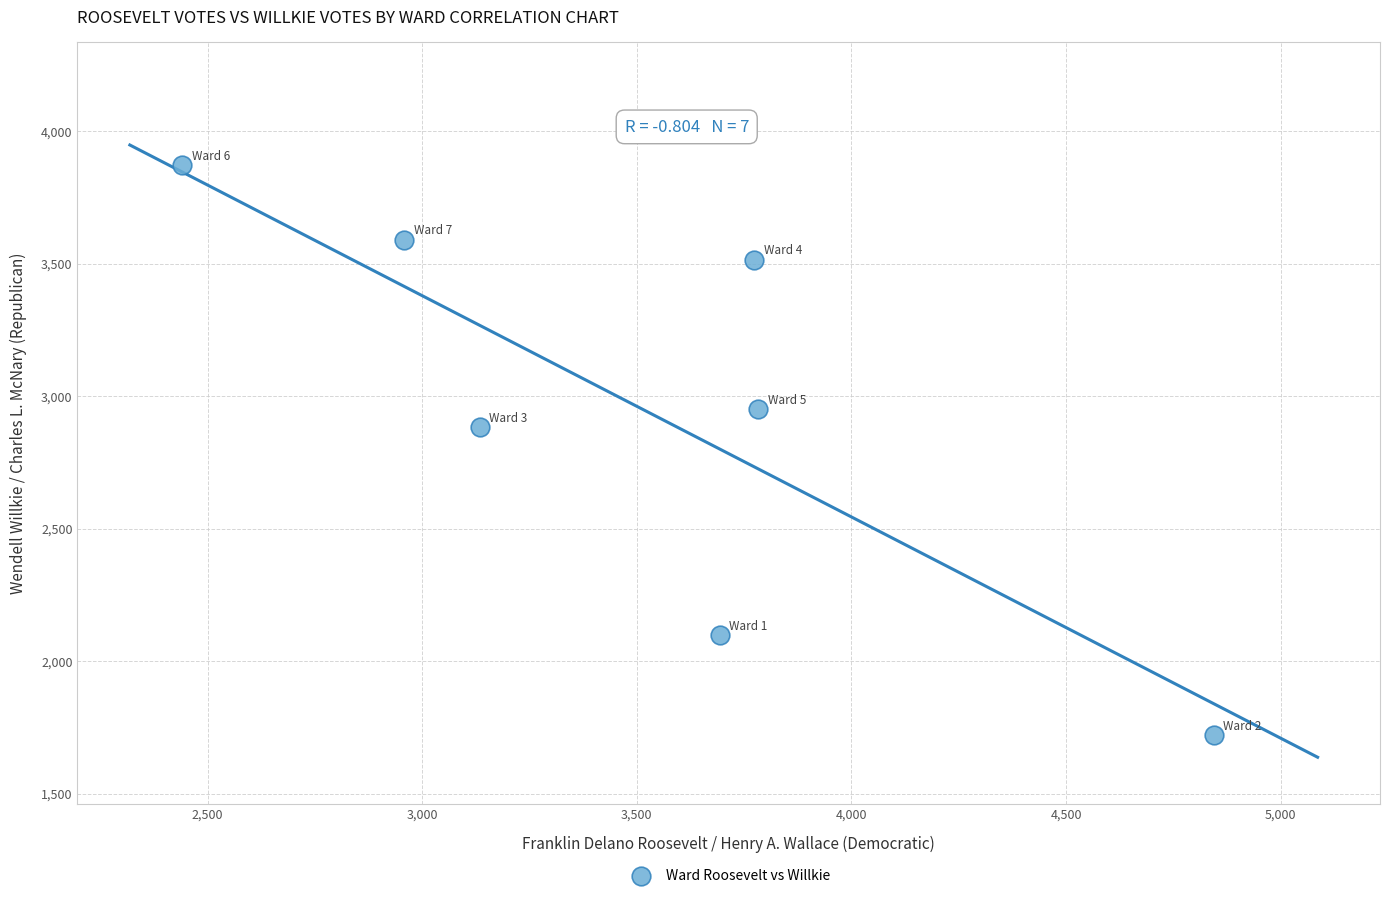

What is the range of Y values (max minus min)?

2151